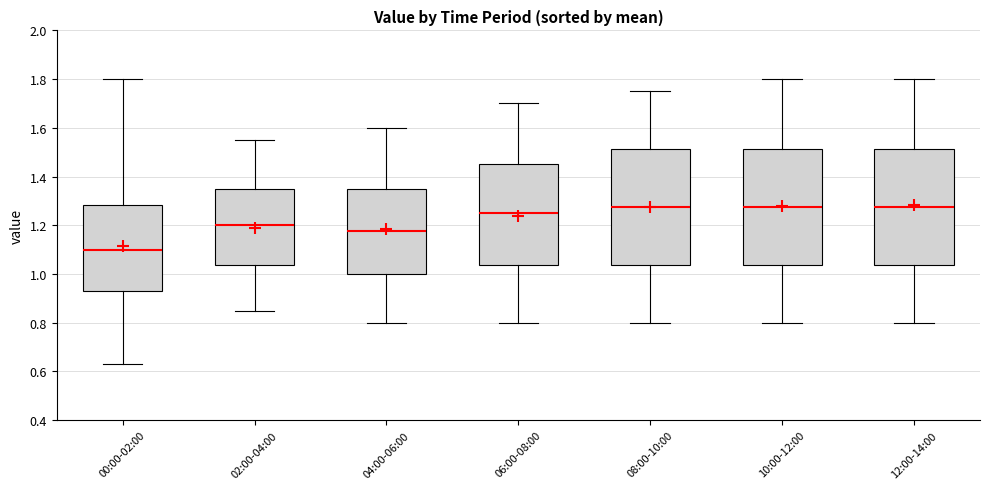

Where is the upper edge of the box for 10:00-12:00 on the y-axis? The values are not printed on the chart, so give them approximately, as read against the axis.

1.52